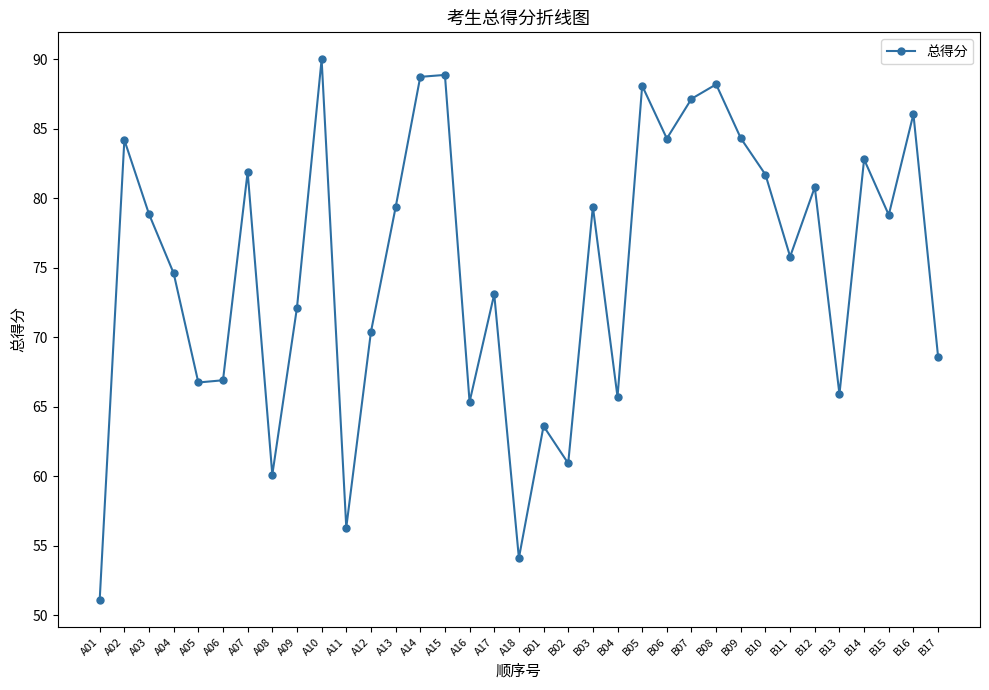

How many lines are shown in the chart?

1